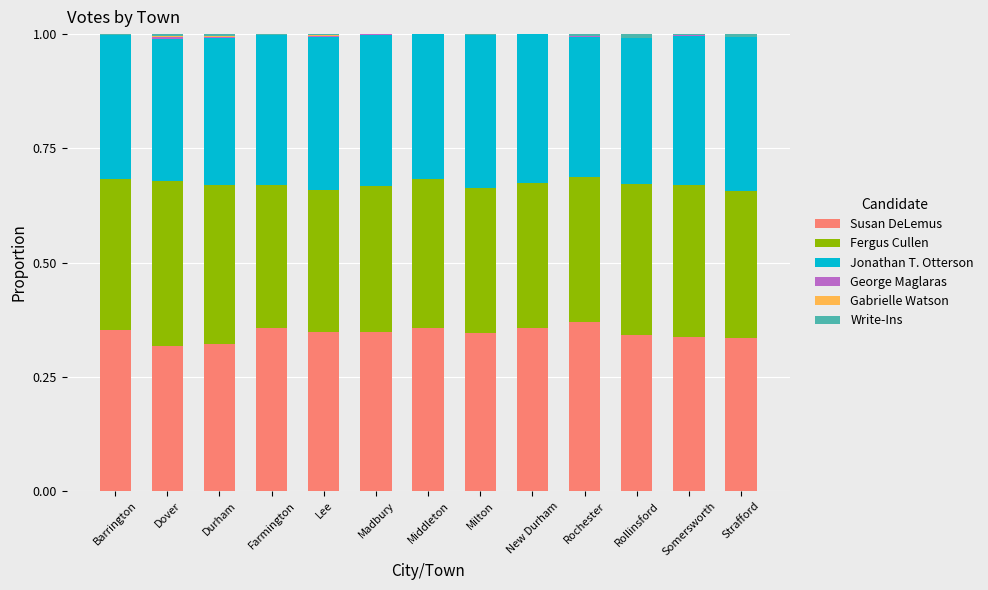

True or false: Susan DeLemus has a value of 0.3 at Dover.

True